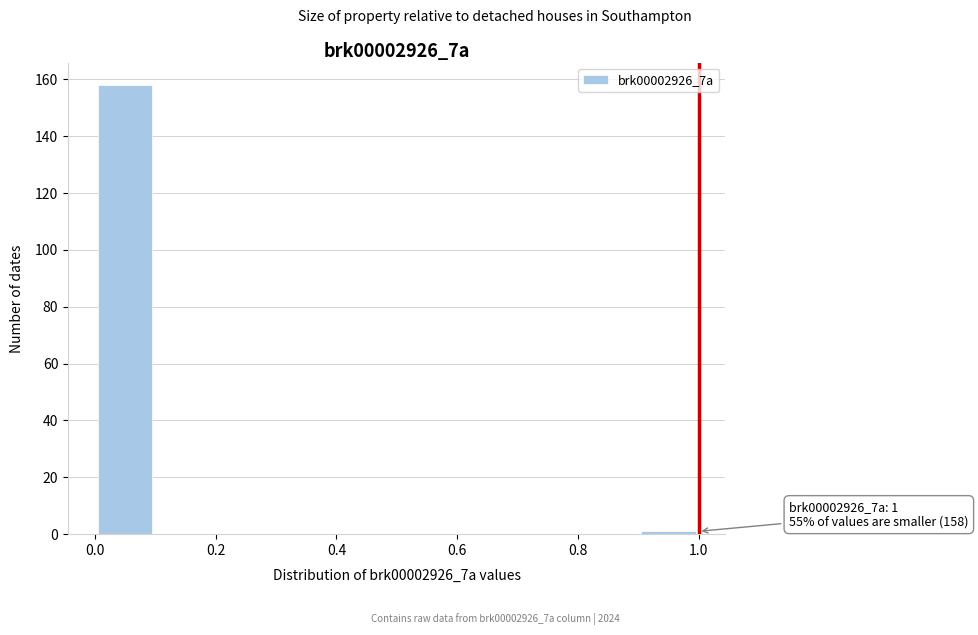

Over which range of the x-axis is the bar tallest?

0.0 to 0.1